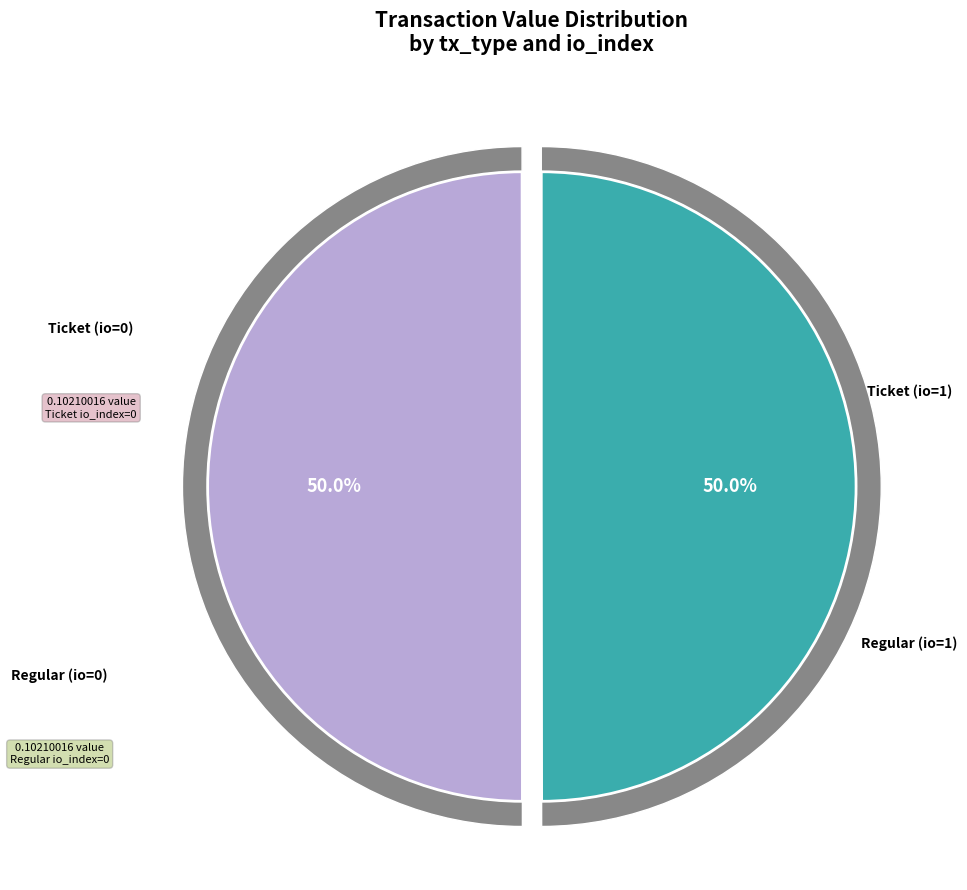

Does any single category account for the majority?

No